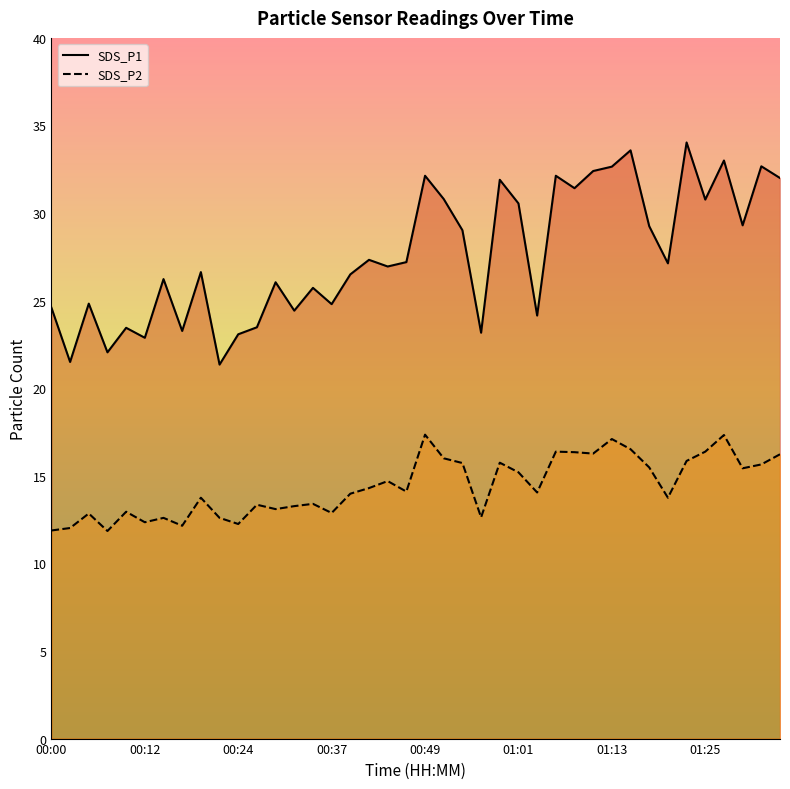

How many lines are shown in the chart?

2